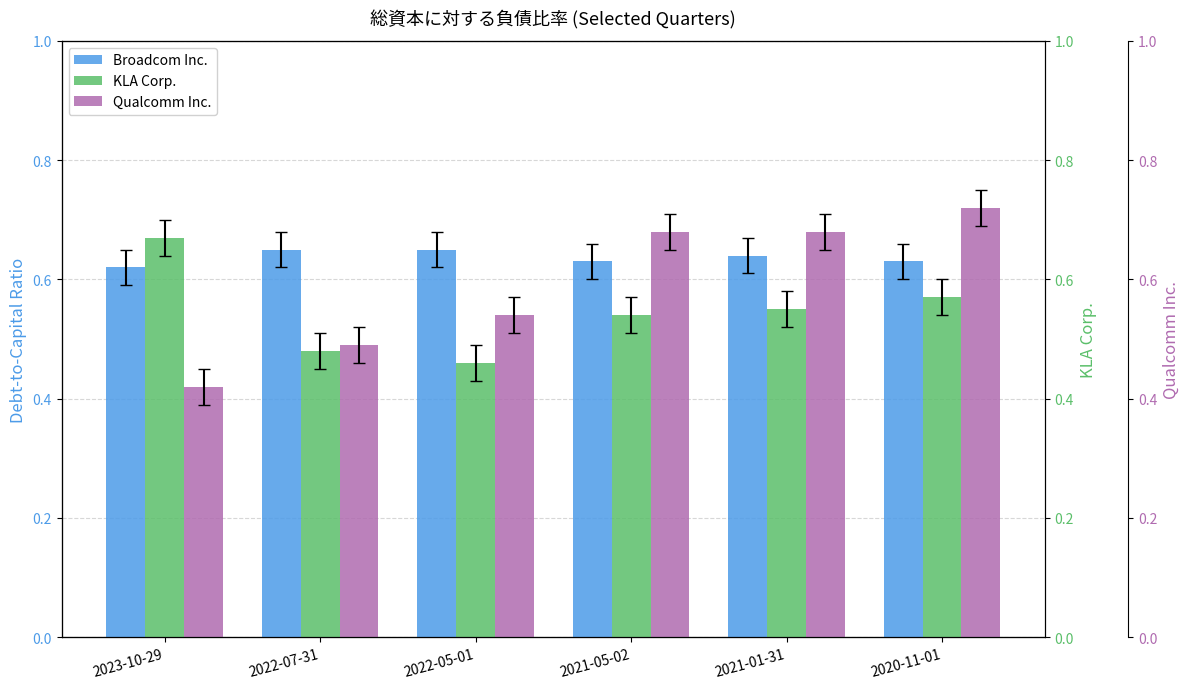

List the series in order of their peak value, highest first.

Qualcomm Inc., KLA Corp., Broadcom Inc.